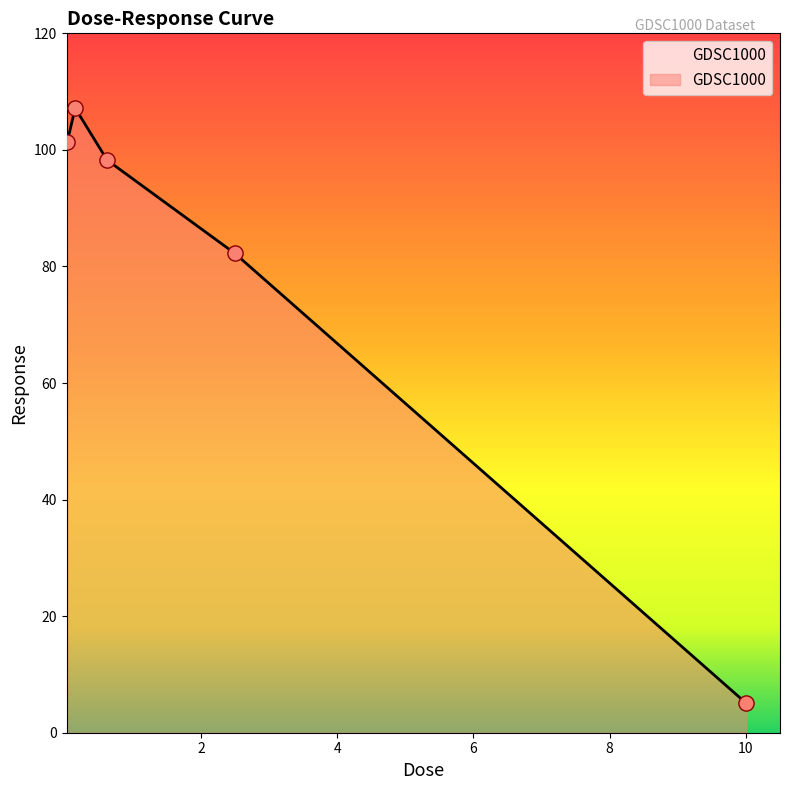

What is the minimum value shown in the chart?

5.1